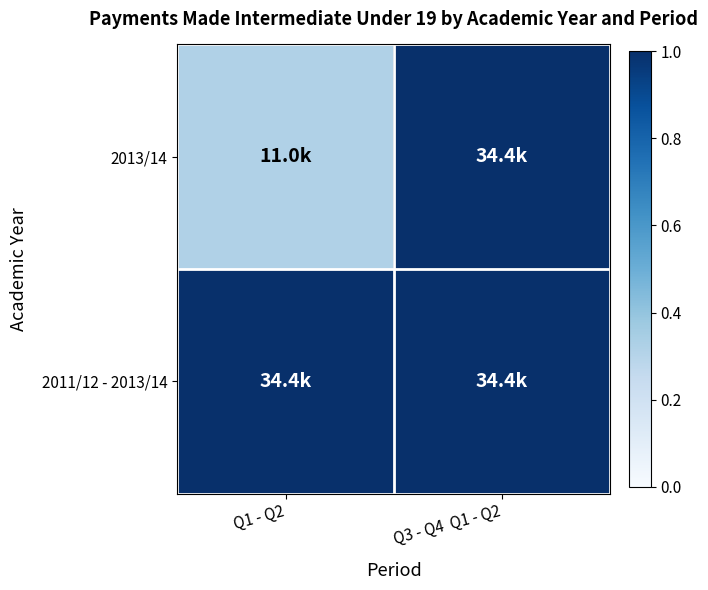

Which category has the lowest value across all series?

Q1 - Q2